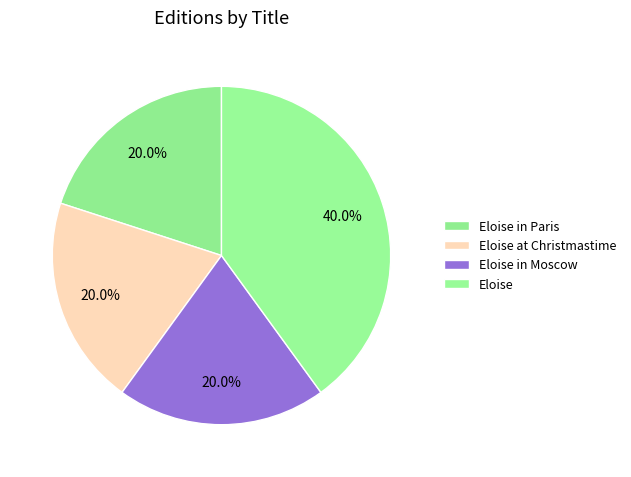

Do Eloise at Christmastime and Eloise in Moscow together represent more than half of the pie?

No